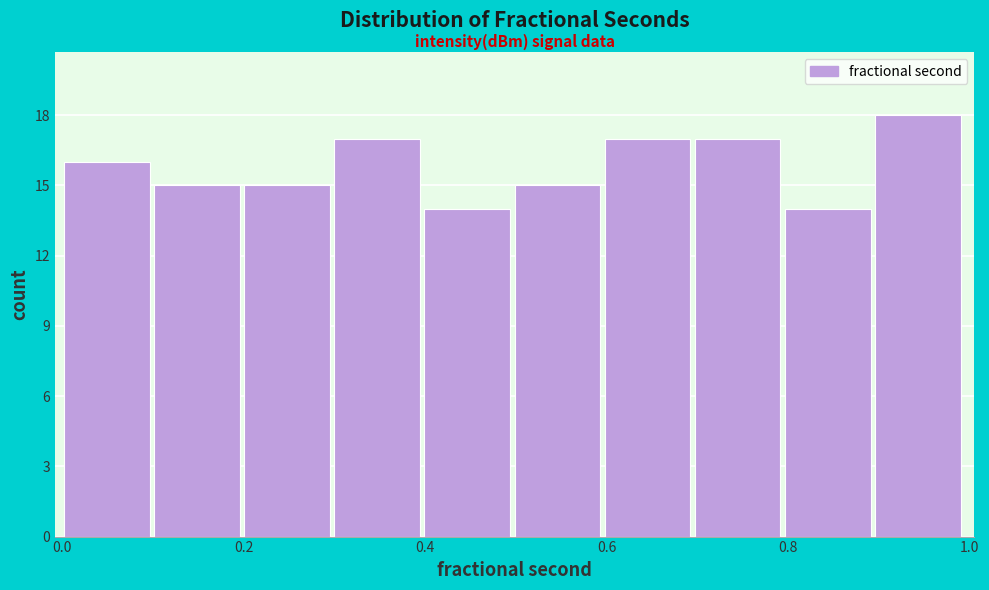

How tall is the bar that spans 0.9 to 1.0 on the x-axis? Neither the bar edges nor the heights are printed on the chart, so give them approximately, as read against the axes.

18